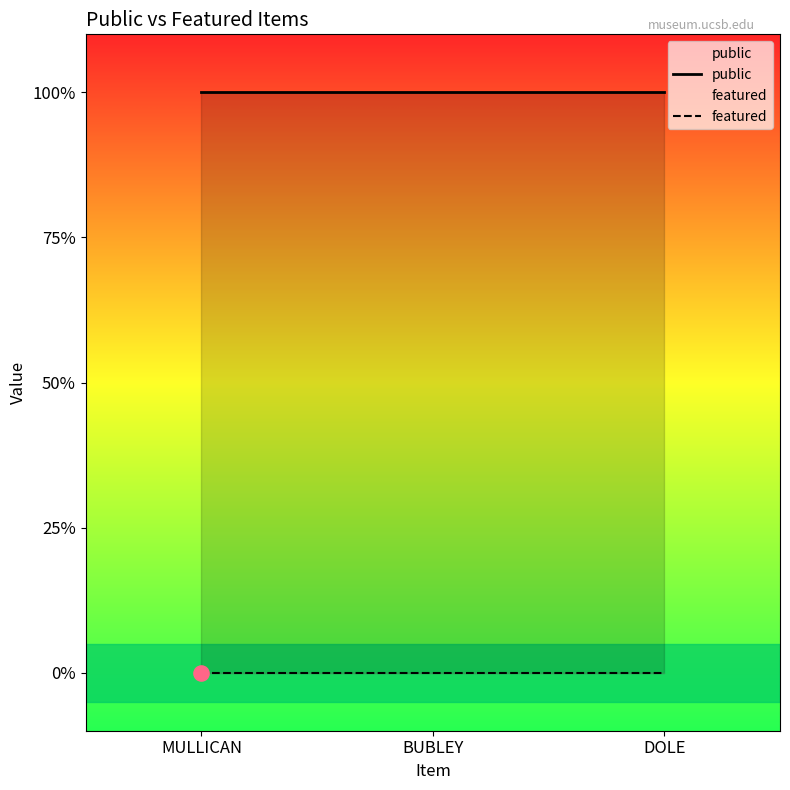

Which series has the largest total across all categories?

public